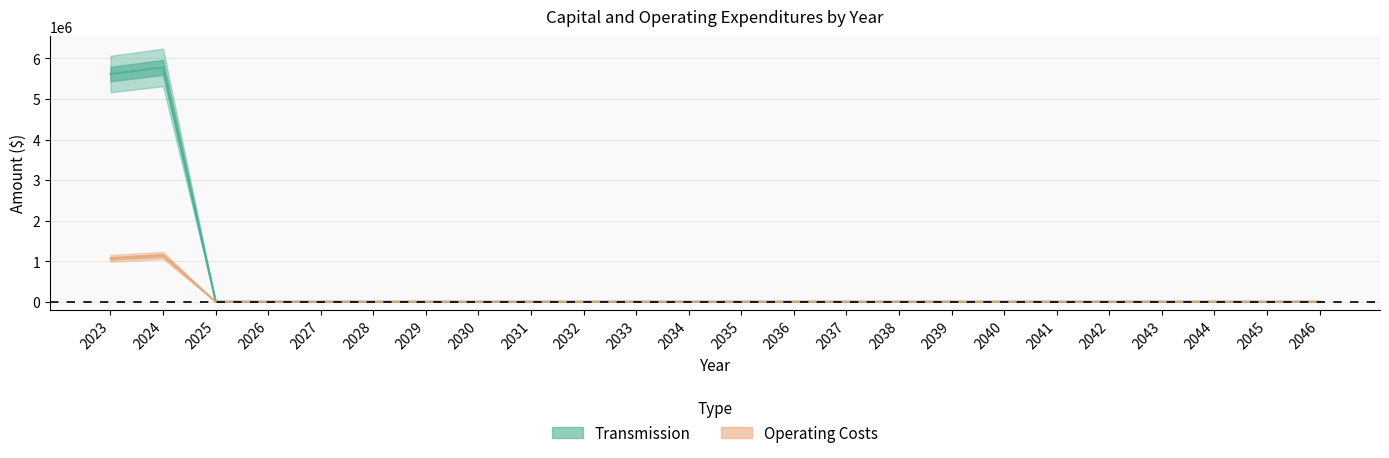

Is the value of Transmission at 2046 greater than the value of Operating Costs at 2026?

No